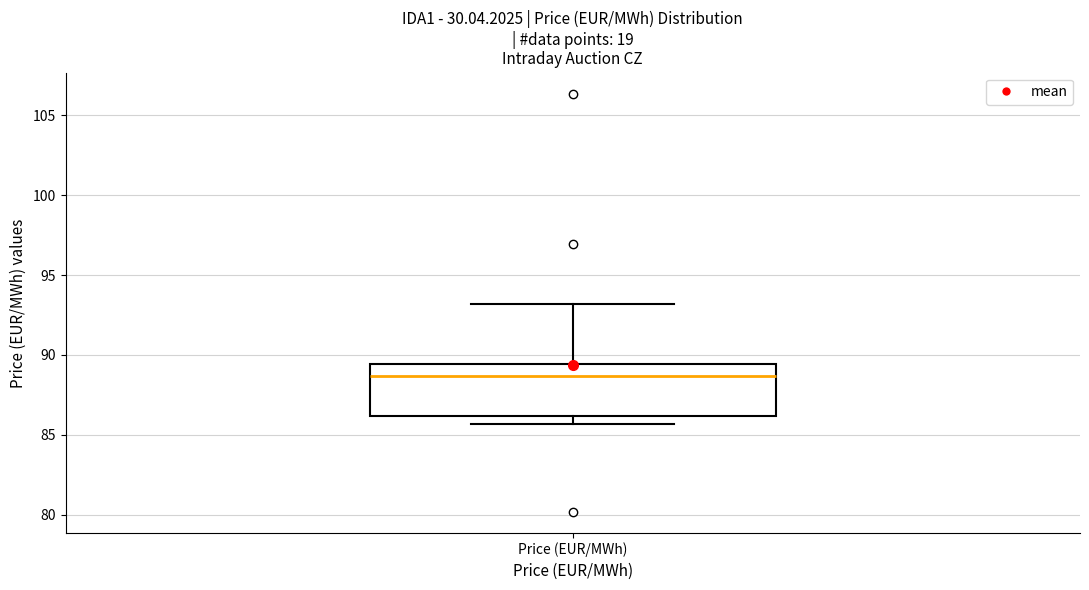

Transcribe this box plot: give where the median line is, the range the box spans, and where the two whiskers end, as read against the y-axis. The values are not printed on the chart, so give them approximately, as read against the axis.

median 88.5, box 86.0 to 89.5, whiskers 85.5 to 93.0